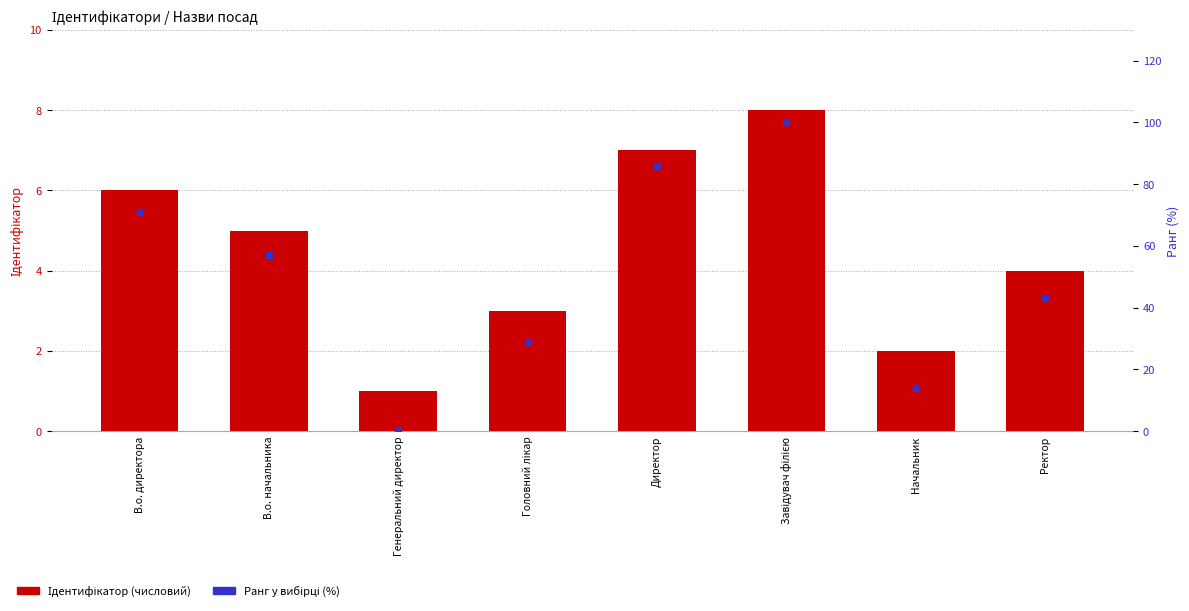

Which series reaches the minimum Y coordinate?

Ранг (%)